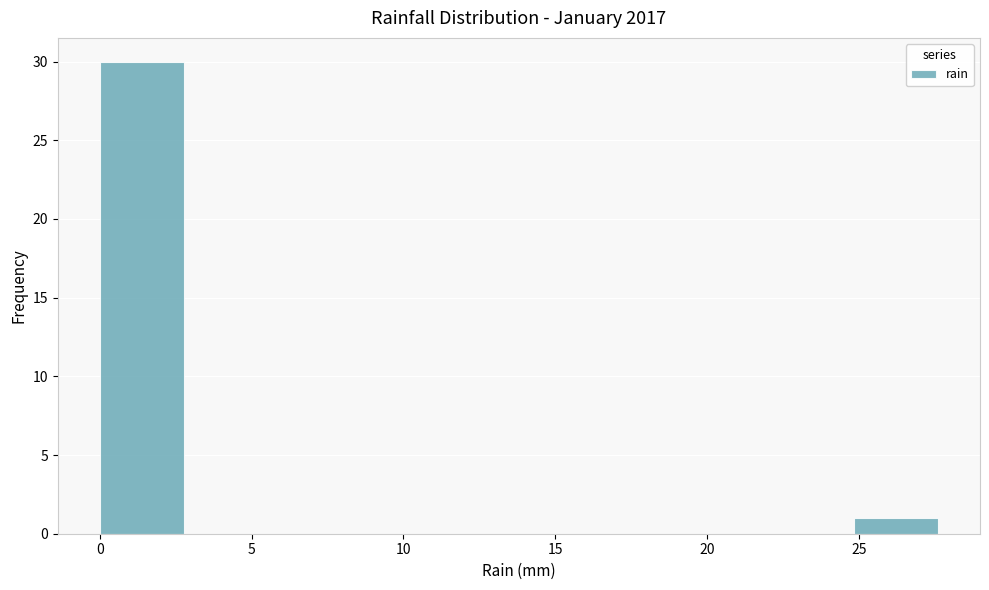

Reading left to right, transcribe this chart: for each bar, give the range it covers on the x-axis and its height. Neither the bar edges nor the heights are printed on the chart, so give them approximately, as read against the axes.

0.0 to 3.0: 30
3.0 to 5.5: 0
5.5 to 8.5: 0
8.5 to 11.0: 0
11.0 to 14.0: 0
14.0 to 16.5: 0
16.5 to 19.5: 0
19.5 to 22.0: 0
22.0 to 25.0: 0
25.0 to 27.5: 1